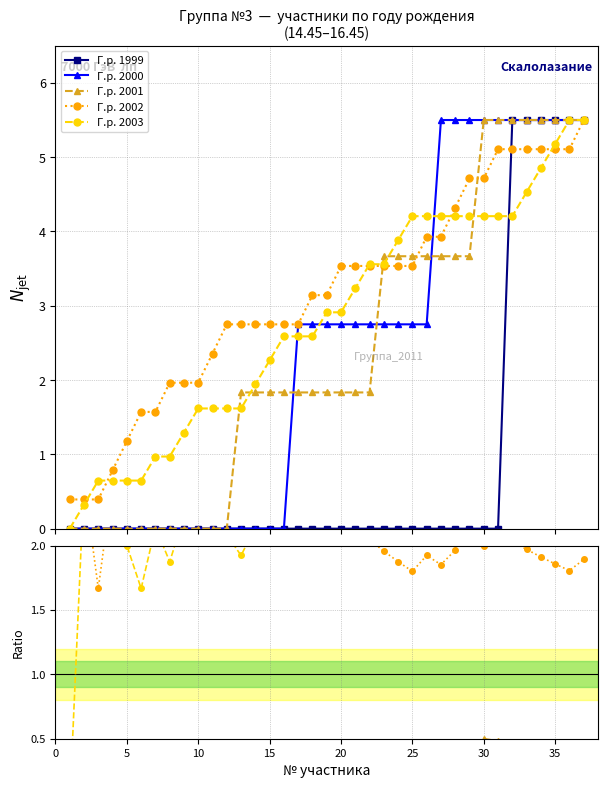

Does the chart have visible grid lines?

Yes